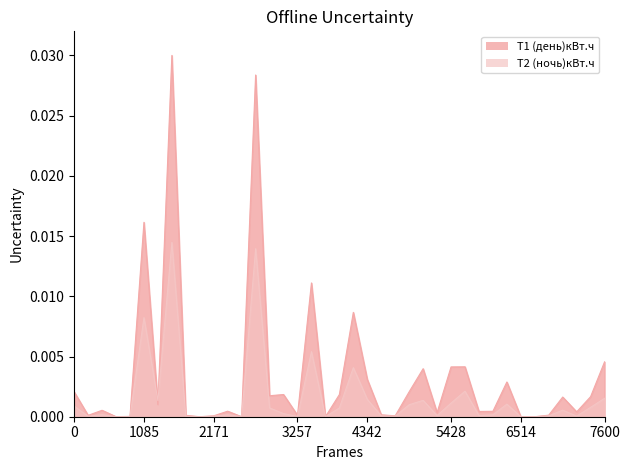

The value of Т1 (день)кВт.ч at 347456 is 0.0. True or false?

True